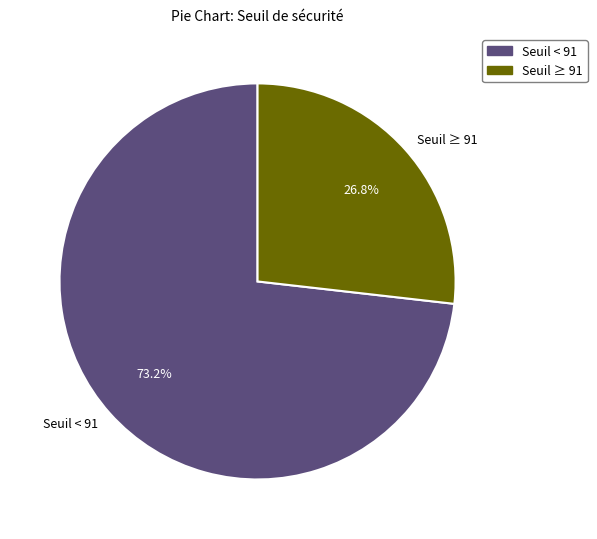

Combined, do Seuil ≥ 91 and Seuil < 91 account for over 50%?

Yes